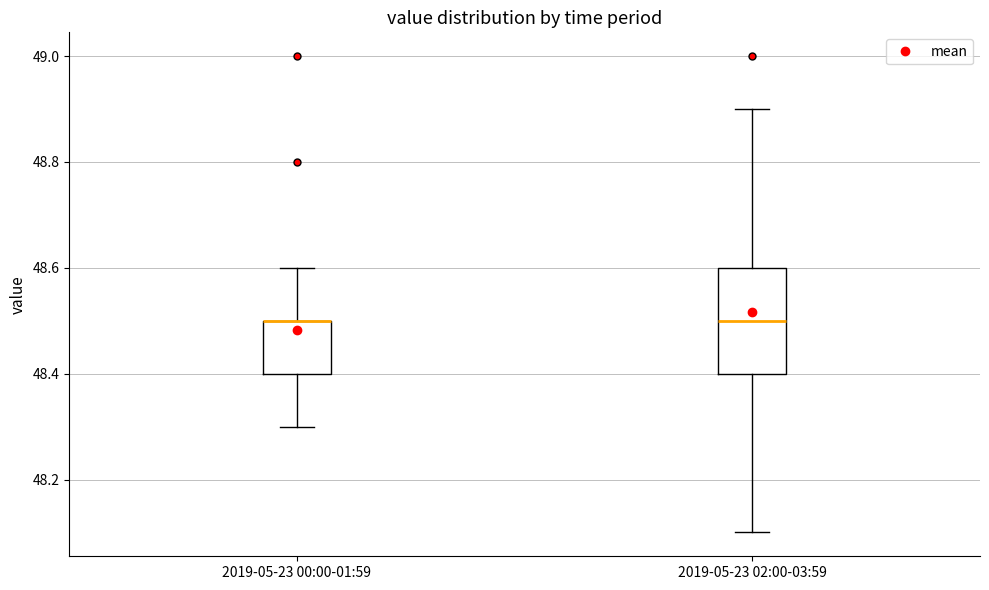

Where is the lower edge of the box for 2019-05-23 00:00-01:59 on the y-axis? The values are not printed on the chart, so give them approximately, as read against the axis.

48.4